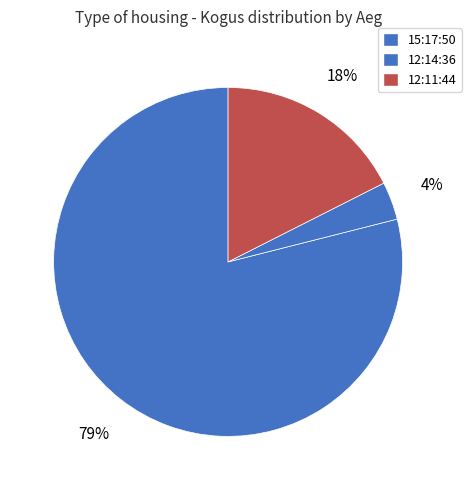

Is it true that 12:11:44 is 27% of the pie?

False